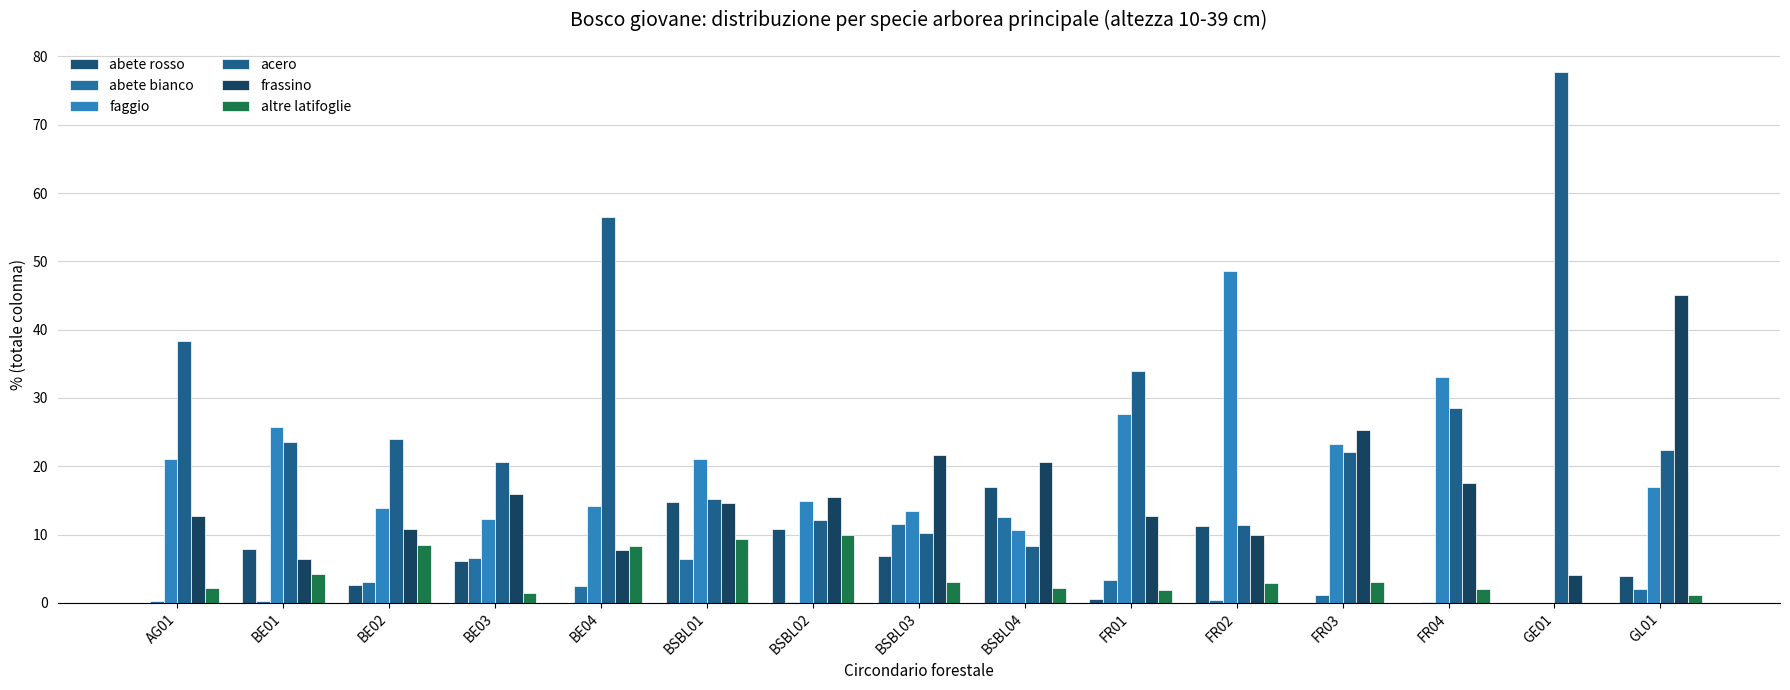

Are the bars grouped side by side (vs. stacked)?

Yes